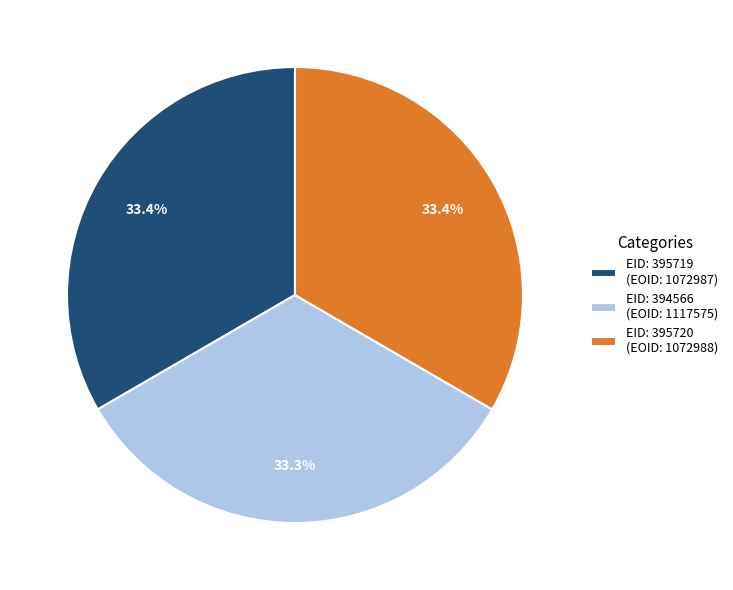

What is the ratio of the value at EID: 395719 (EOID: 1072987) to the value at EID: 395720 (EOID: 1072988)?

1.0